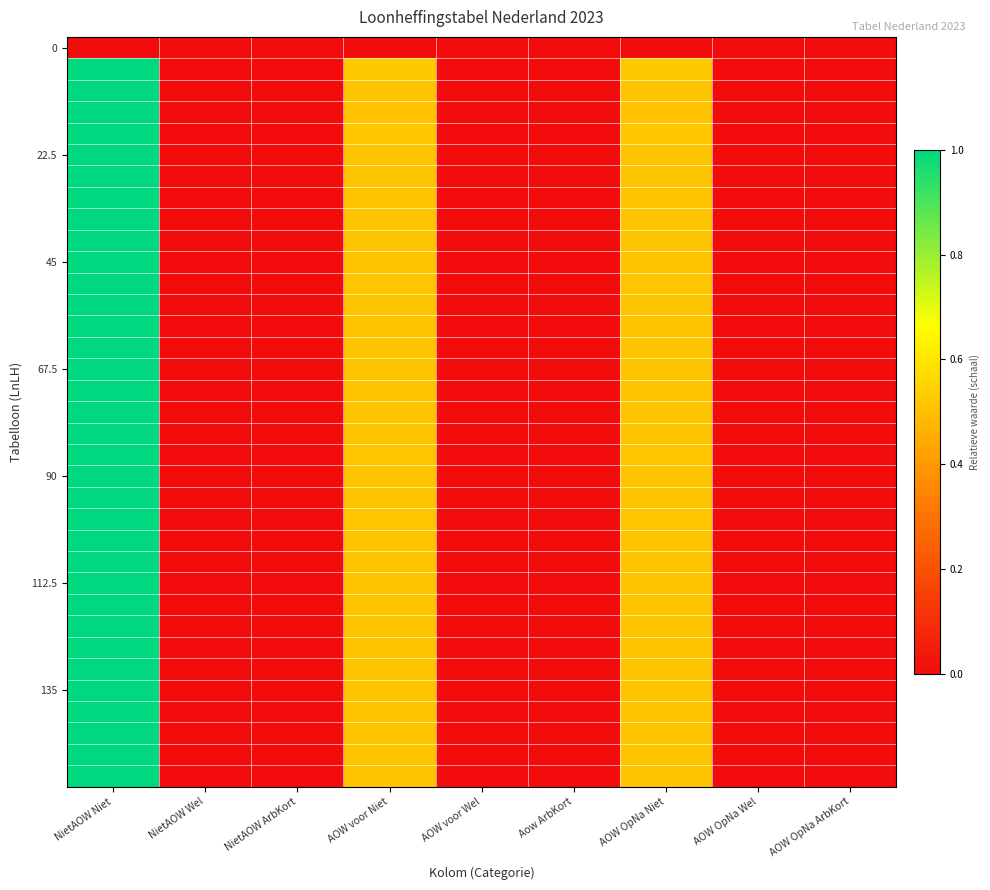

What is the difference between the highest and lowest values at NietAOW Niet?

1.0